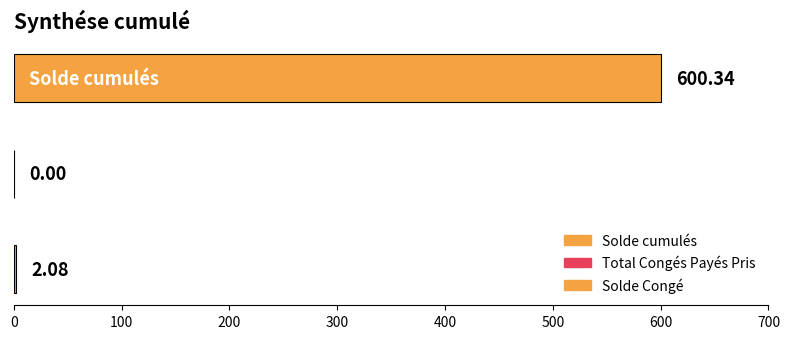

What is the label of the 2nd bar from the right?

Total Congés Payés Pris